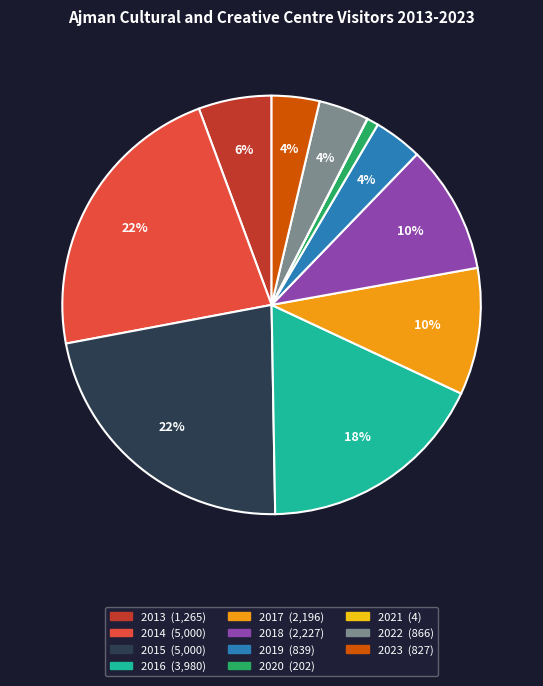

Between 2016 and 2022, which is larger?

2016